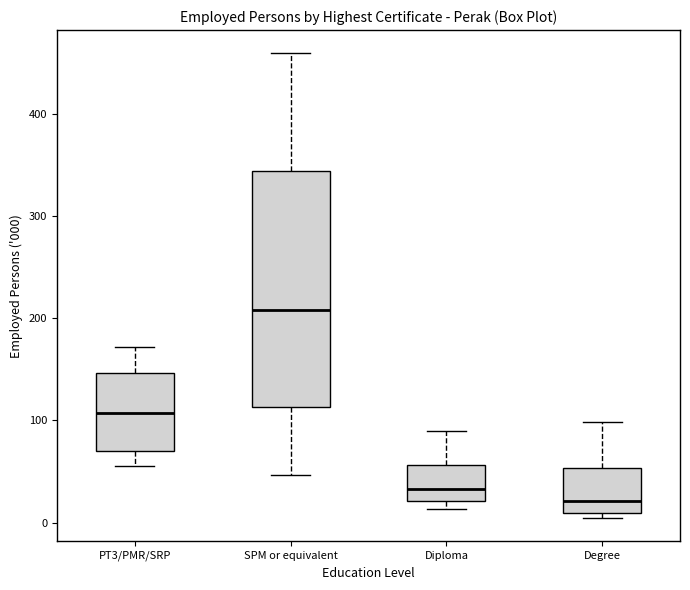

Which box is the tallest, from its lower edge to its upper edge?

SPM or equivalent